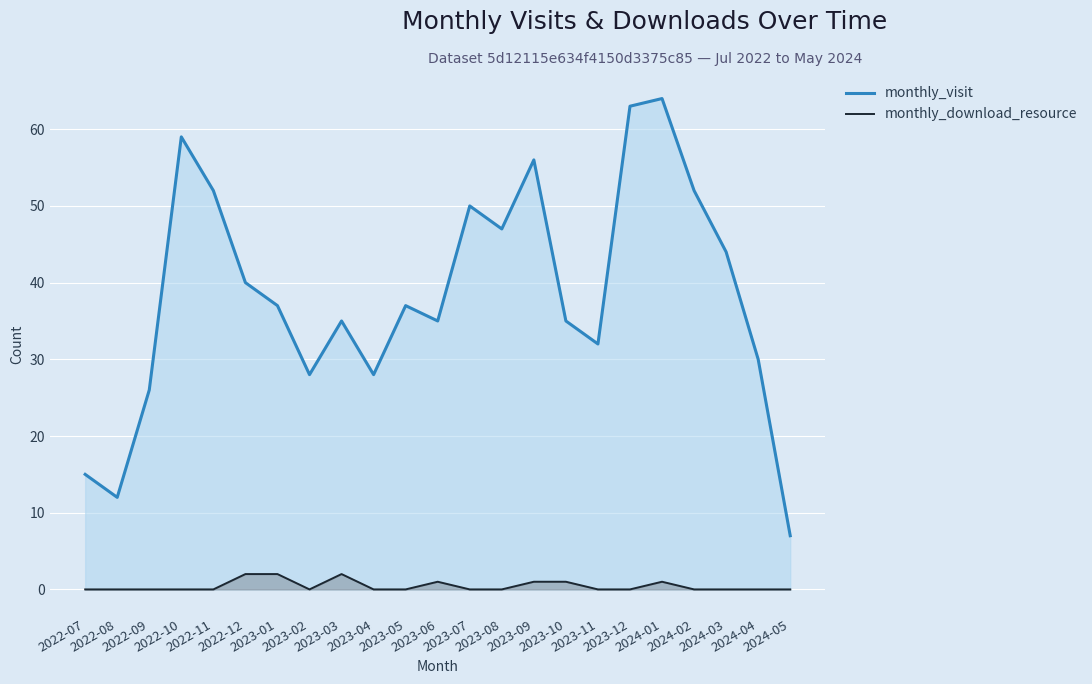

How many positive values does the monthly_download_resource series have?

7